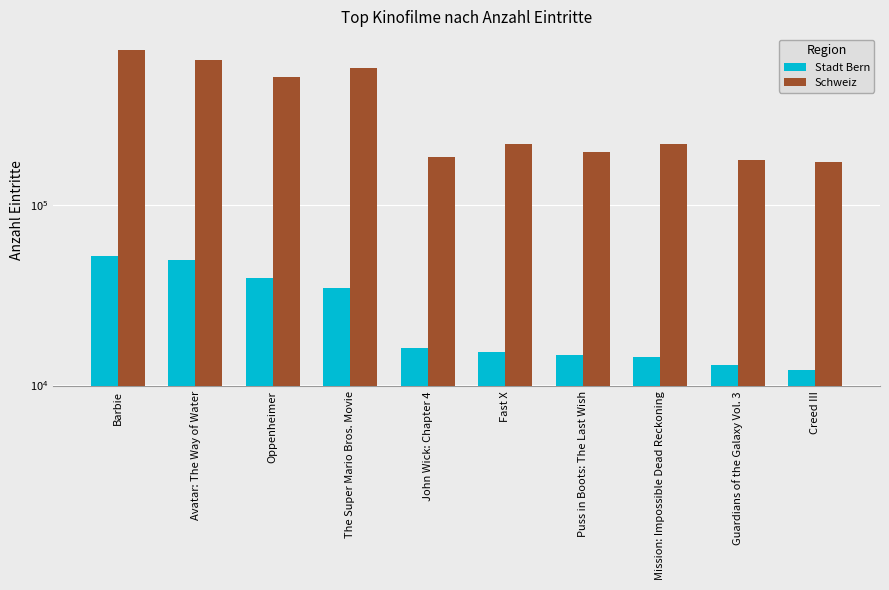

Which category has the lowest value across all series?

Creed III